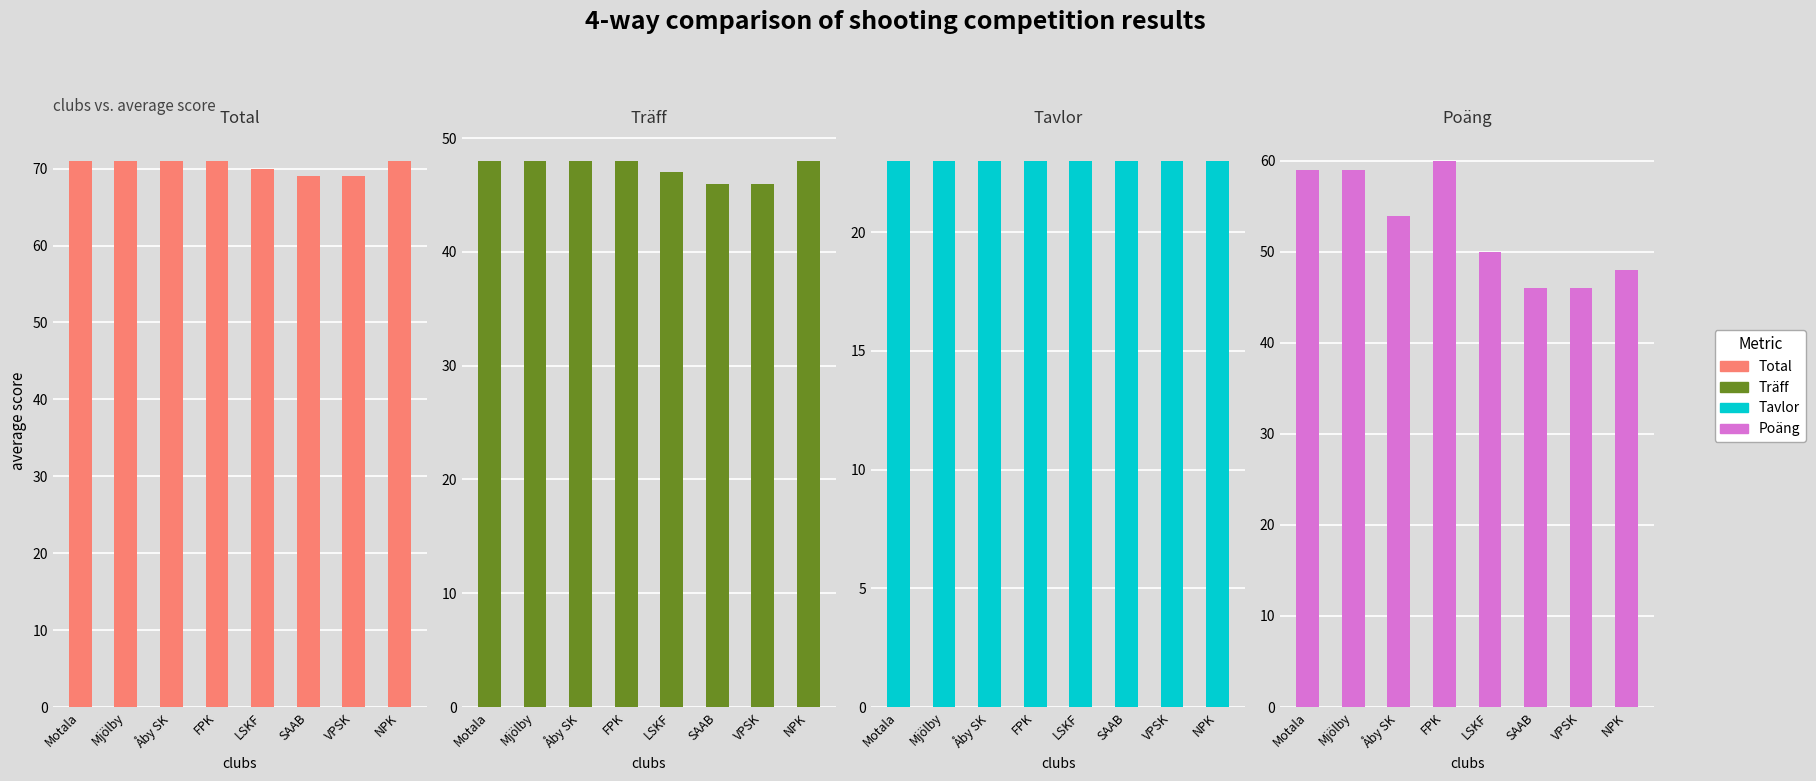

What is the sum of all Träff values?

379